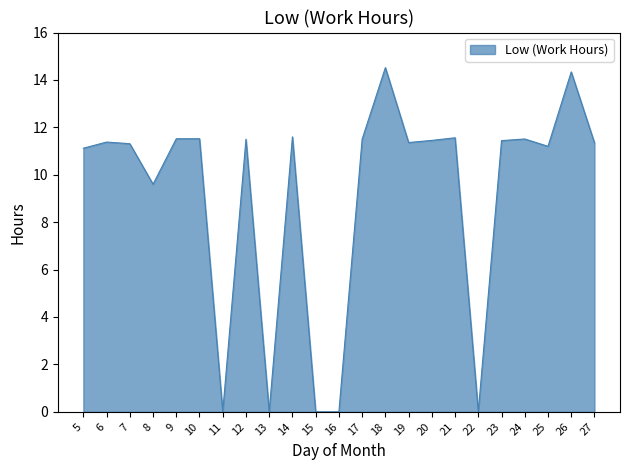

At which category does the data reach its first local valley?

8